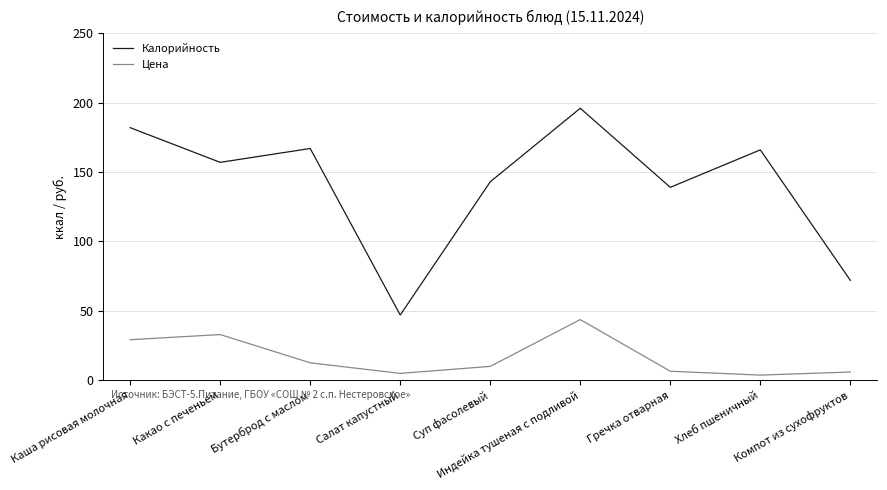

What is the total value across all series at Гречка отварная?

145.5